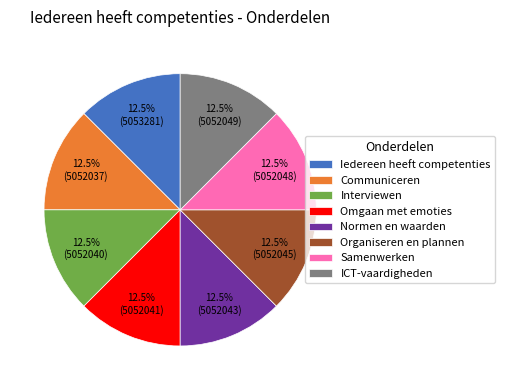

What is the ratio of the value at Samenwerken to the value at Omgaan met emoties?

1.0